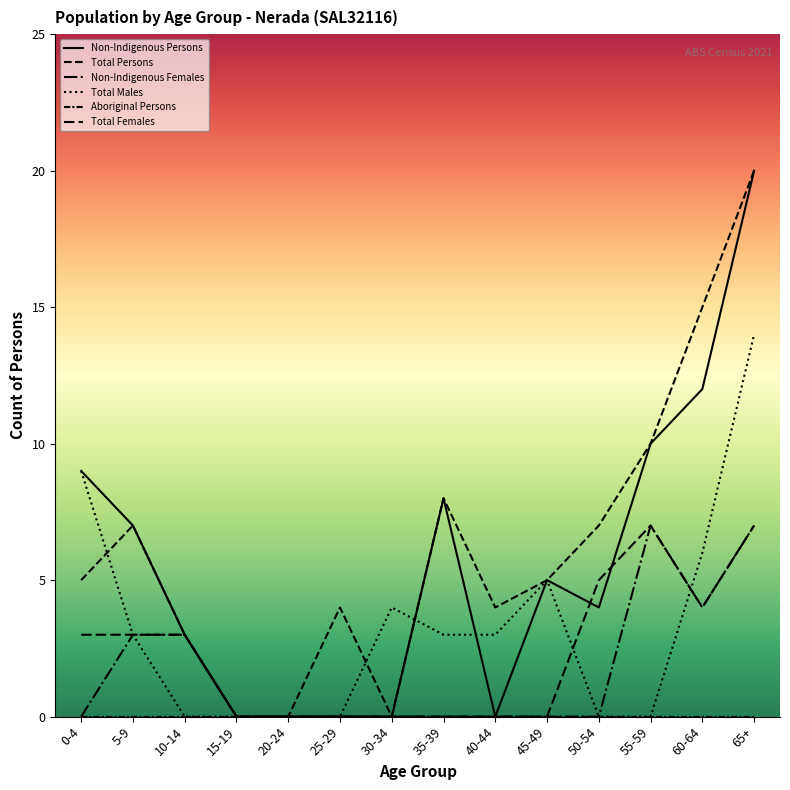

Does the chart have visible grid lines?

No